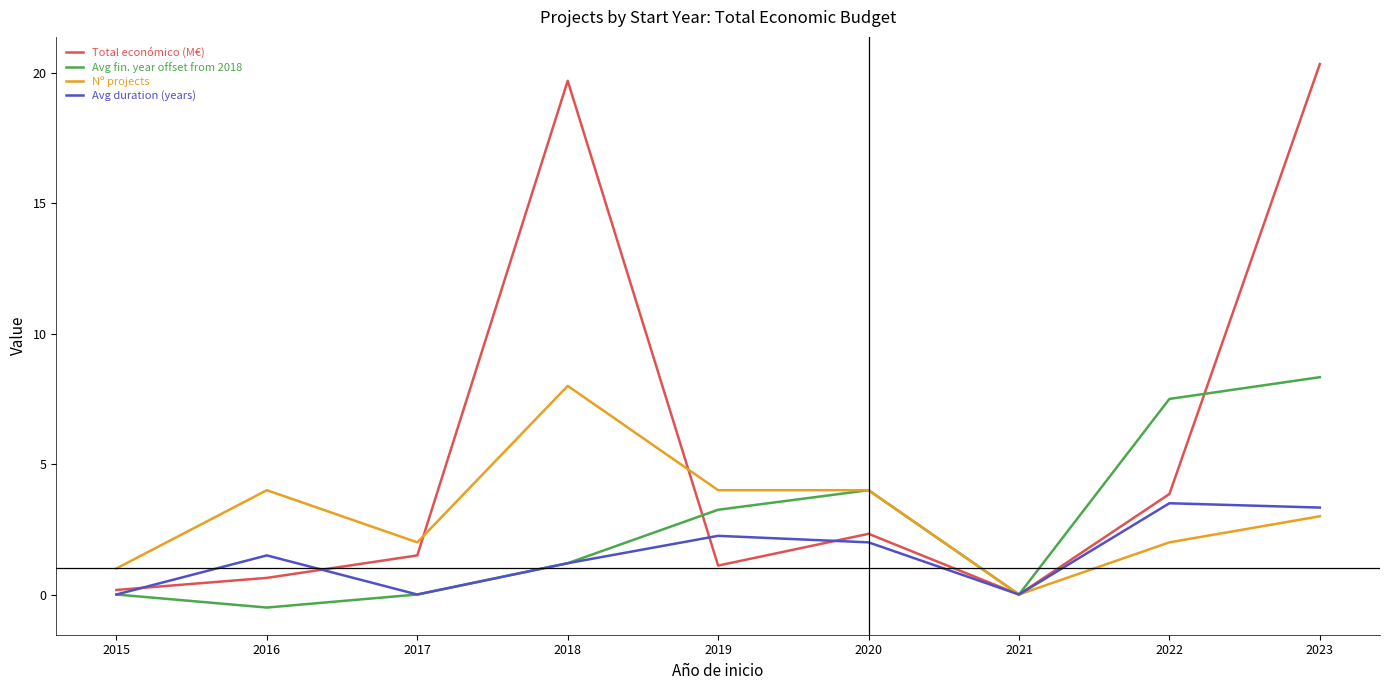

What is the total value across all series at 2018?

30.1